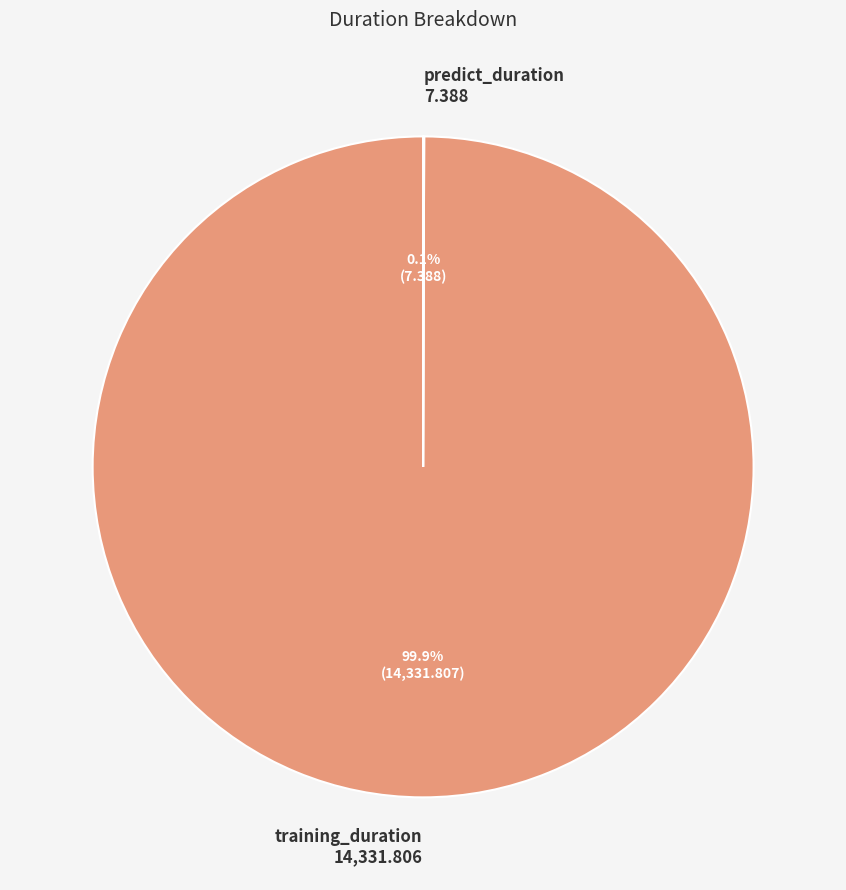

Which slice is the largest?

training_duration